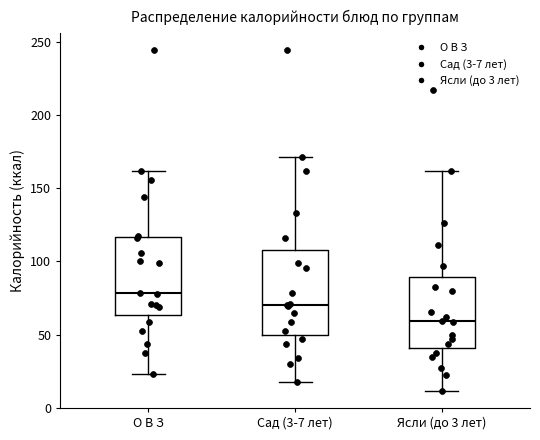

Which box has the lowest median line?

Ясли (до 3 лет)